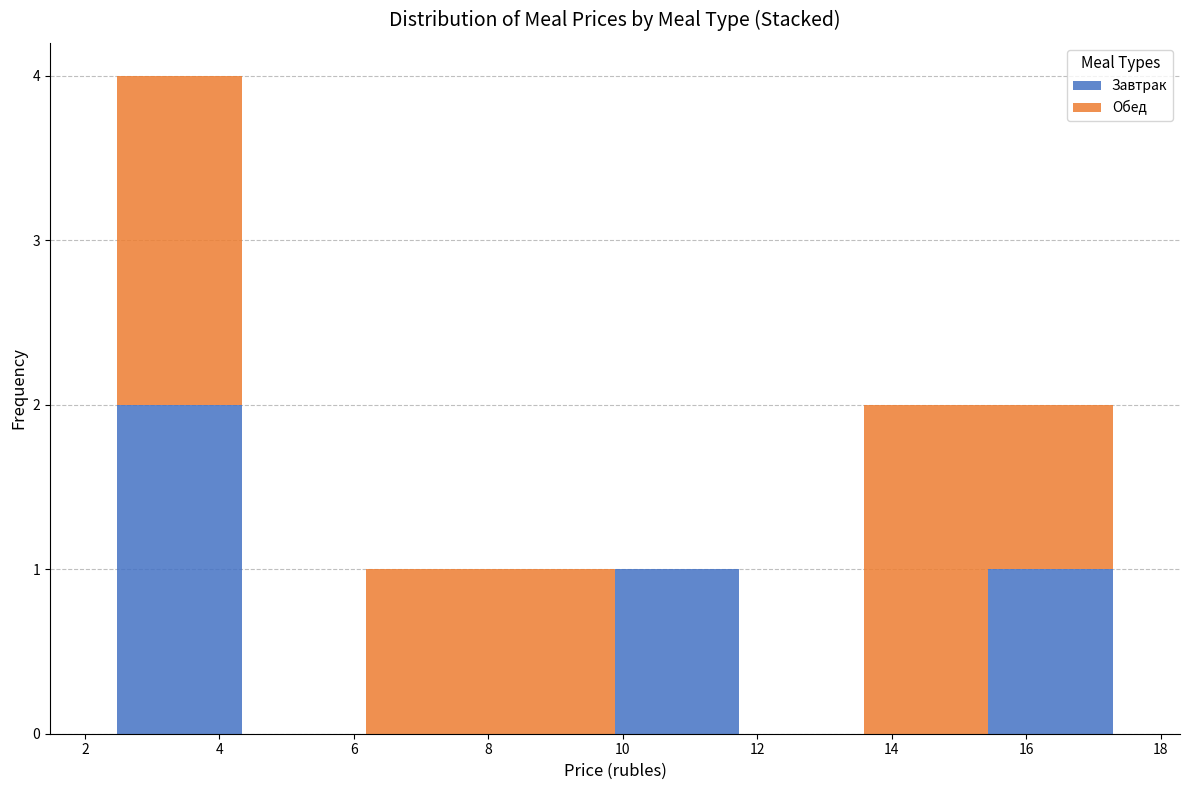

Which range on the x-axis has the tallest stacked bar (by total height)?

2.4 to 4.4